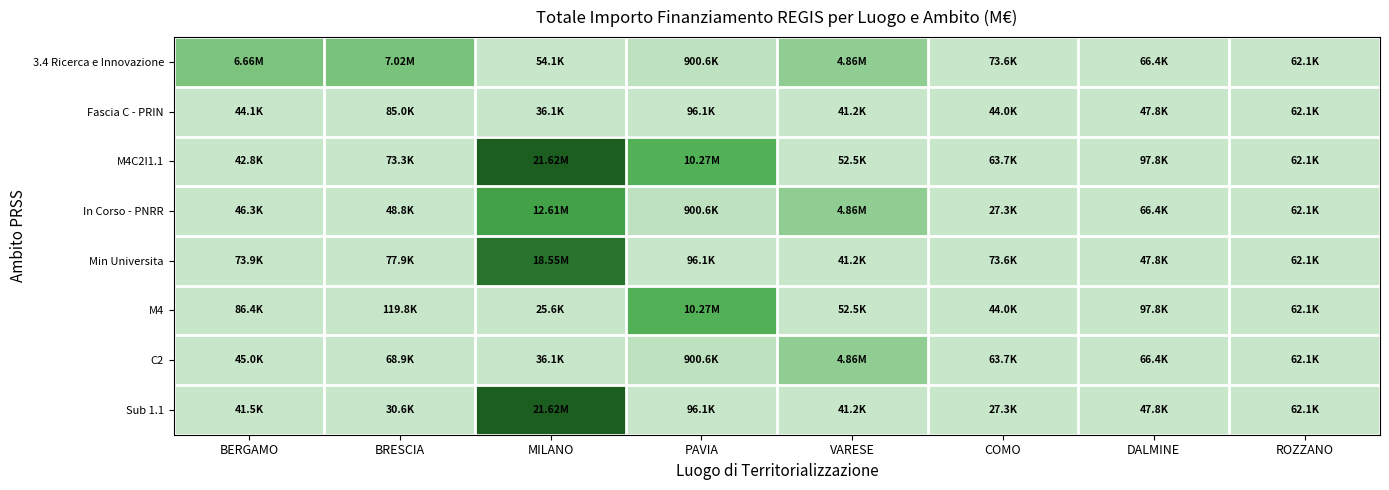

Which series has the largest range (max minus min)?

Sub 1.1